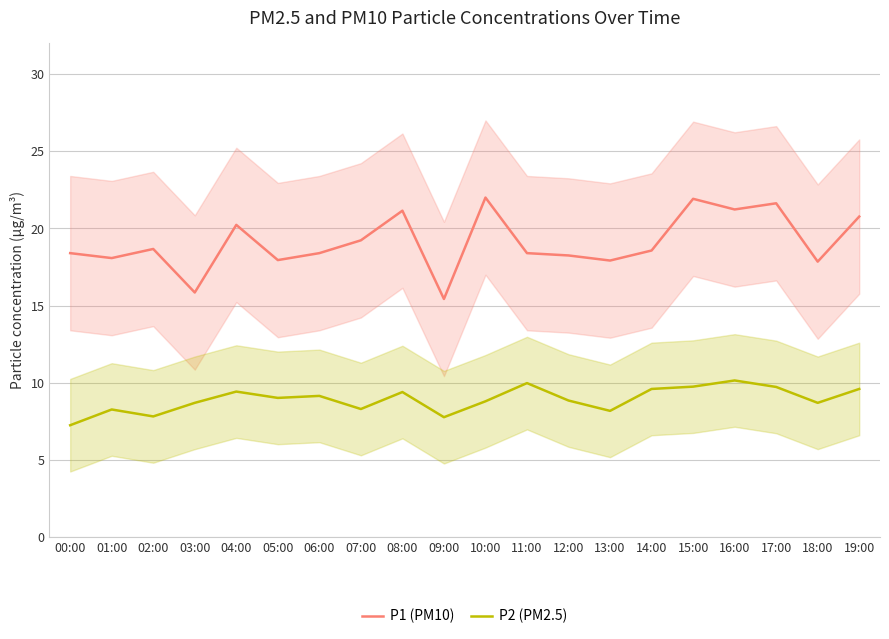

What is the difference between the second highest and second lowest values in the P2 (PM2.5) series?

2.2